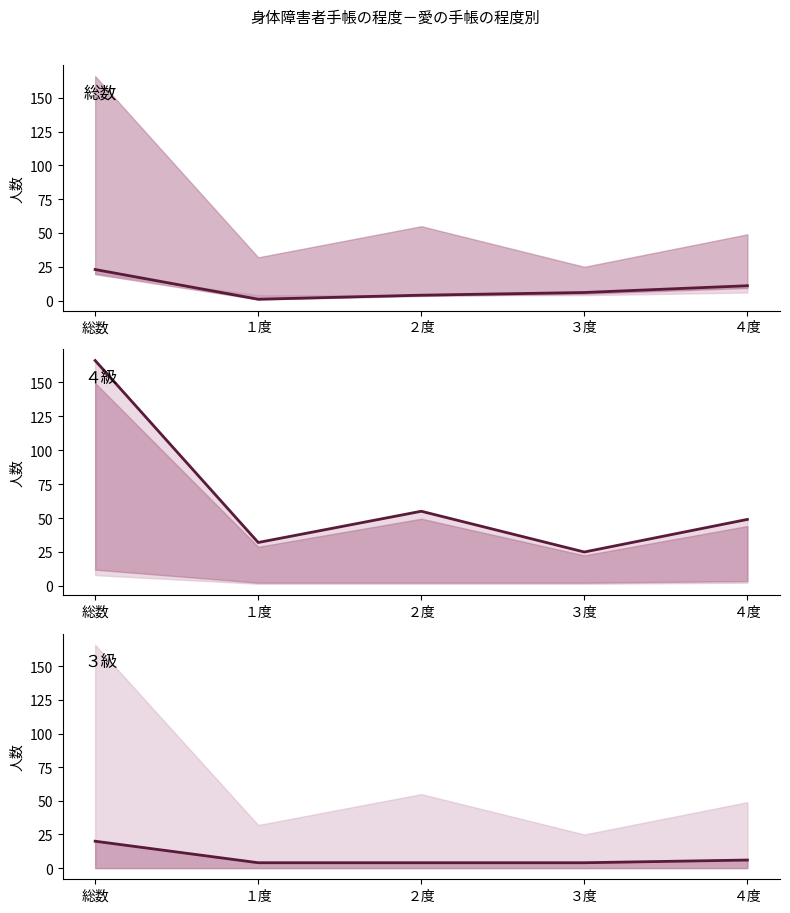

Is the value of ４級_line at 総数 greater than the value of 総数_line at ３度?

Yes